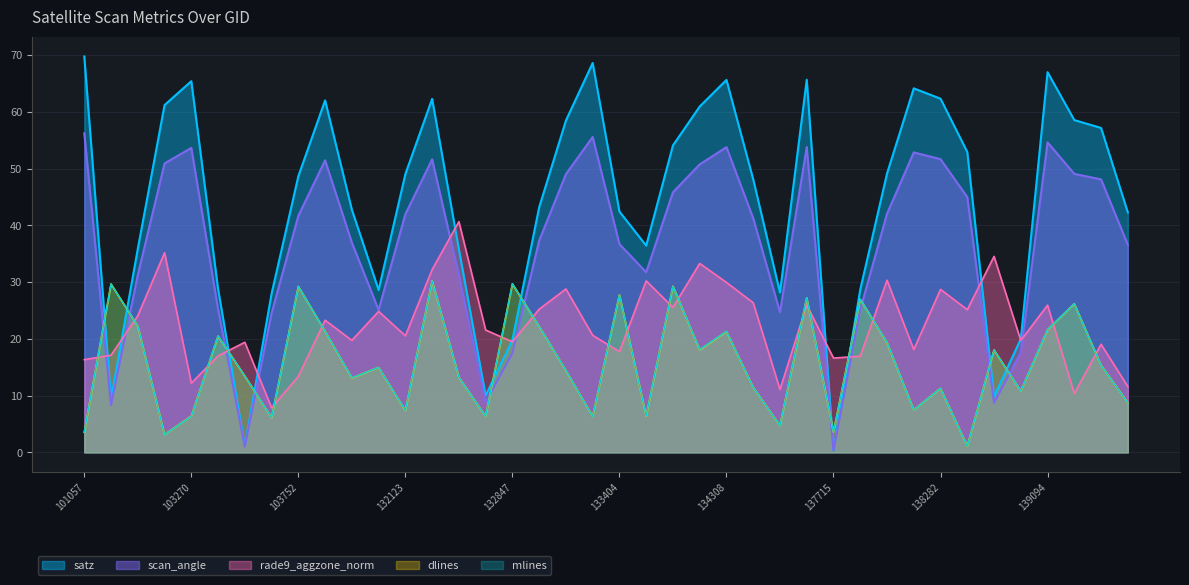

At which category does dlines reach its first local valley?

103160